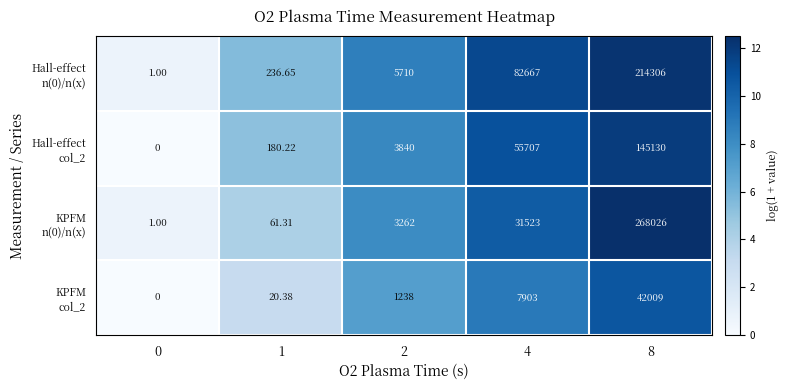

How many series are shown in this chart?

4